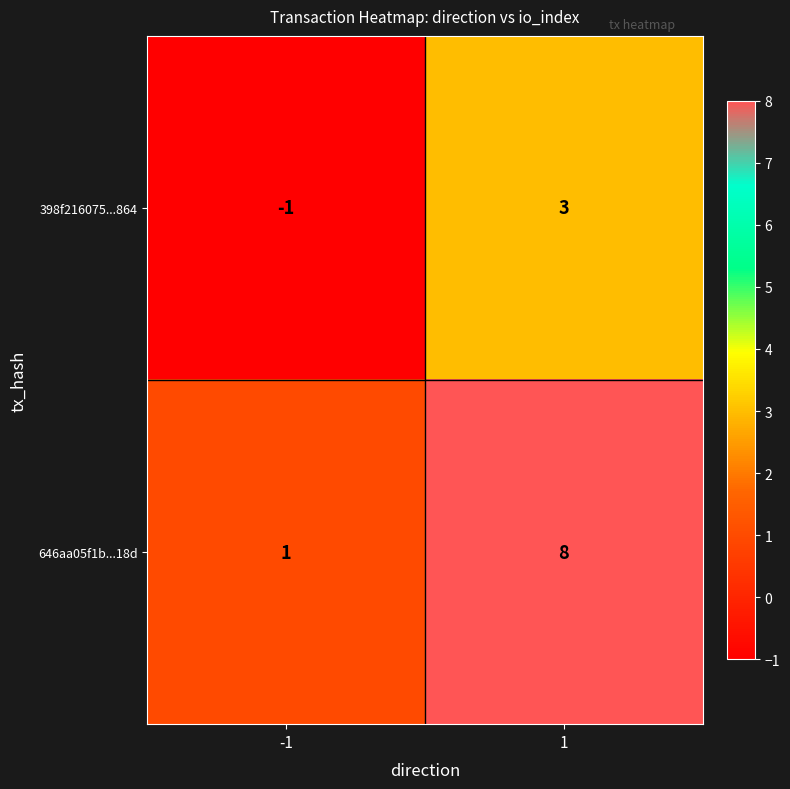

What is the difference between the 398f216075...864 values at -1 and 1?

4